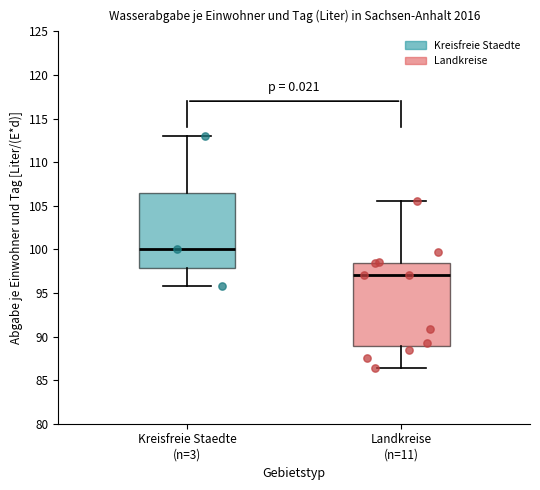

Which box is the tallest, from its lower edge to its upper edge?

Landkreise (n=11)